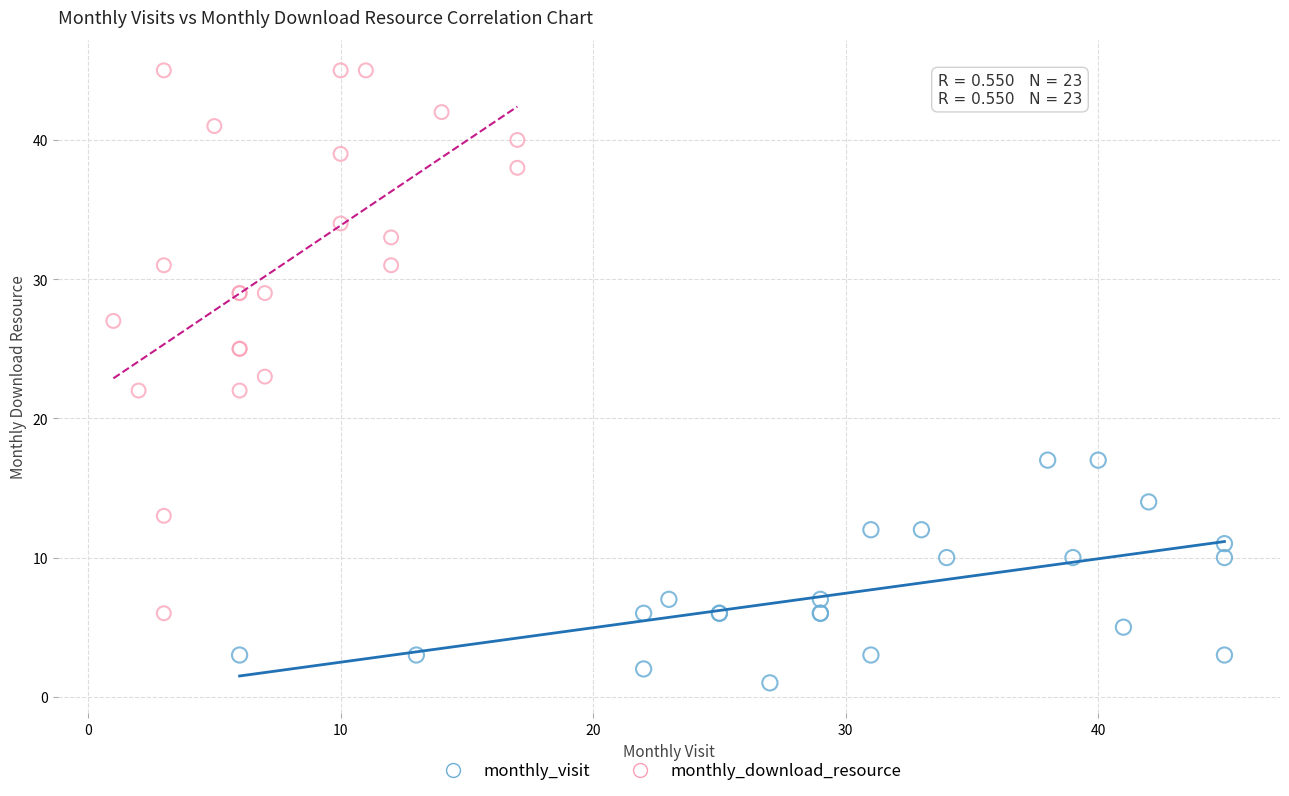

Which series reaches the minimum Y coordinate?

monthly_visit